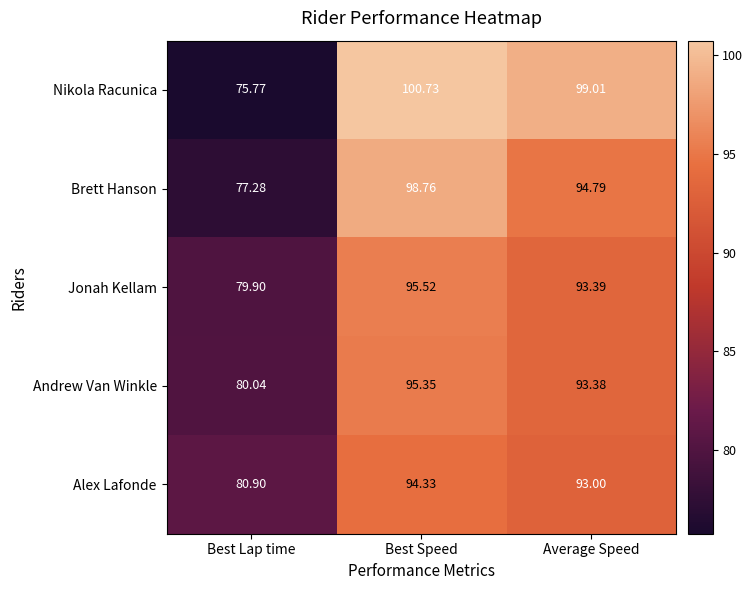

Which series has the widest spread of values?

Nikola Racunica